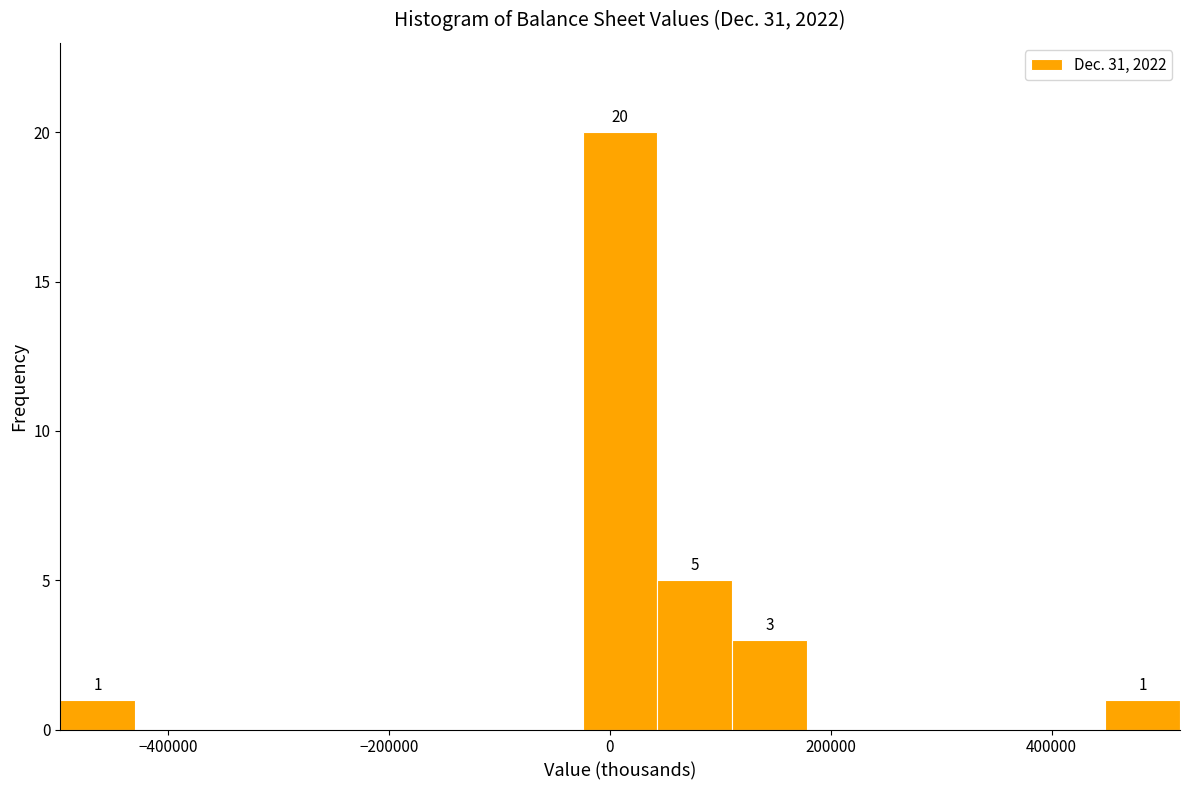

Around what value on the x-axis is the tallest bar? Give the approximate position of its centre, as read against the axis.

0